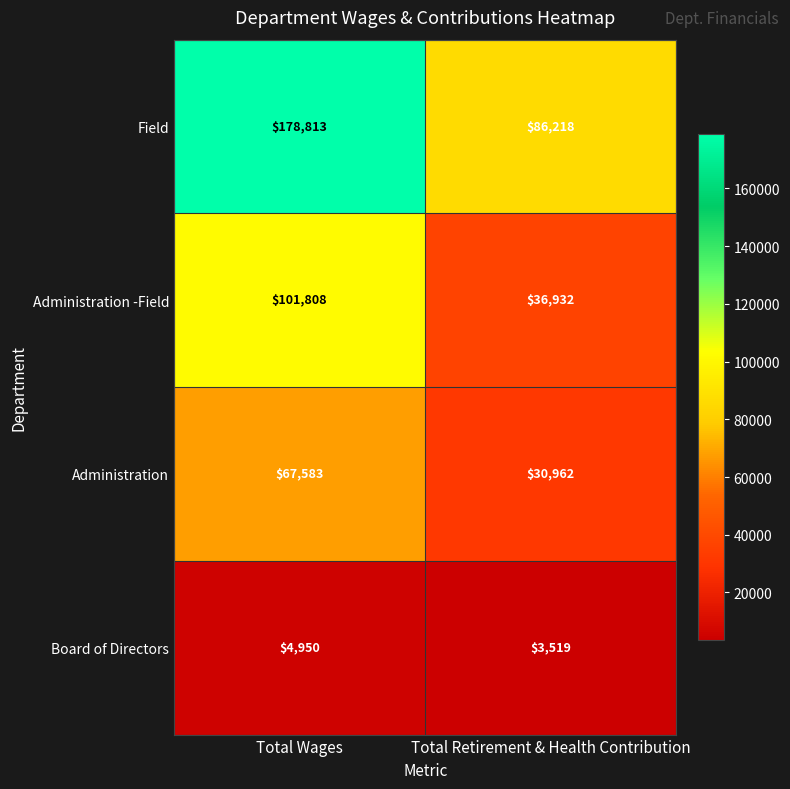

What is the spread (max minus min) of values at Total Retirement & Health Contribution?

82699